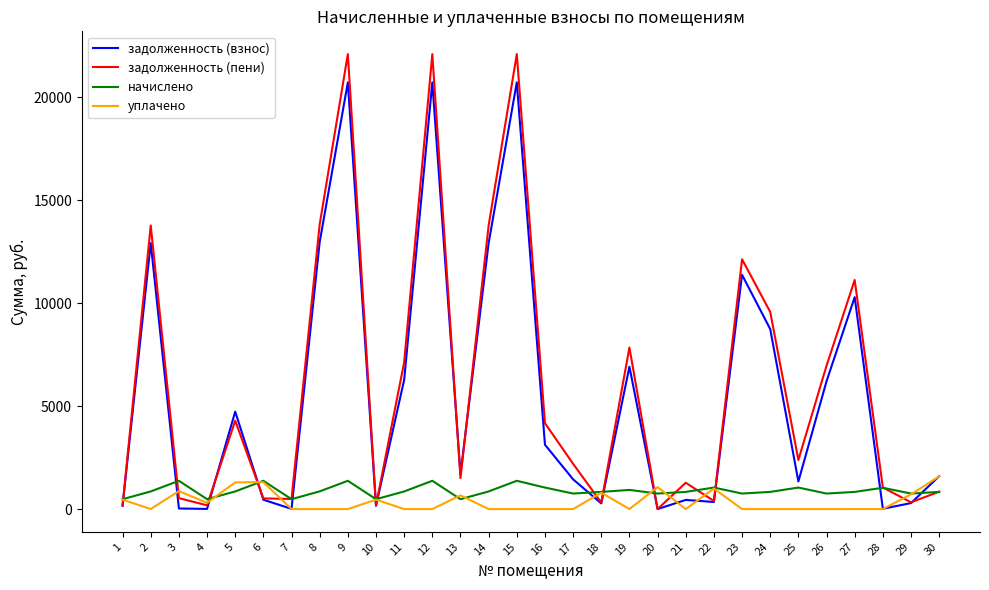

Is the value of задолженность (взнос) at 29 greater than the value of уплачено at 2?

Yes